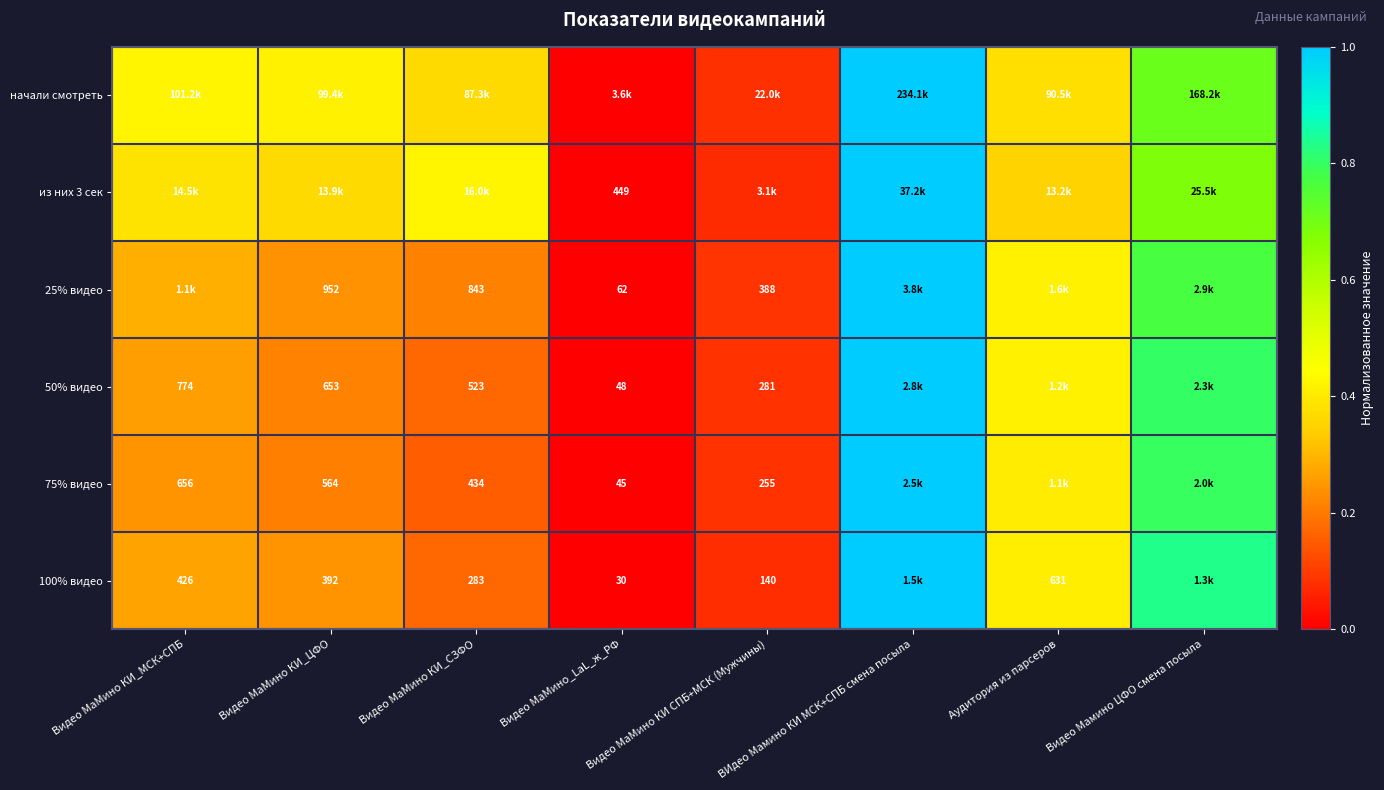

Is the value of 25% видео at Видео МаМино КИ_СЗФО greater than the value of 100% видео at Видео МаМино КИ_МСК+СПБ?

Yes